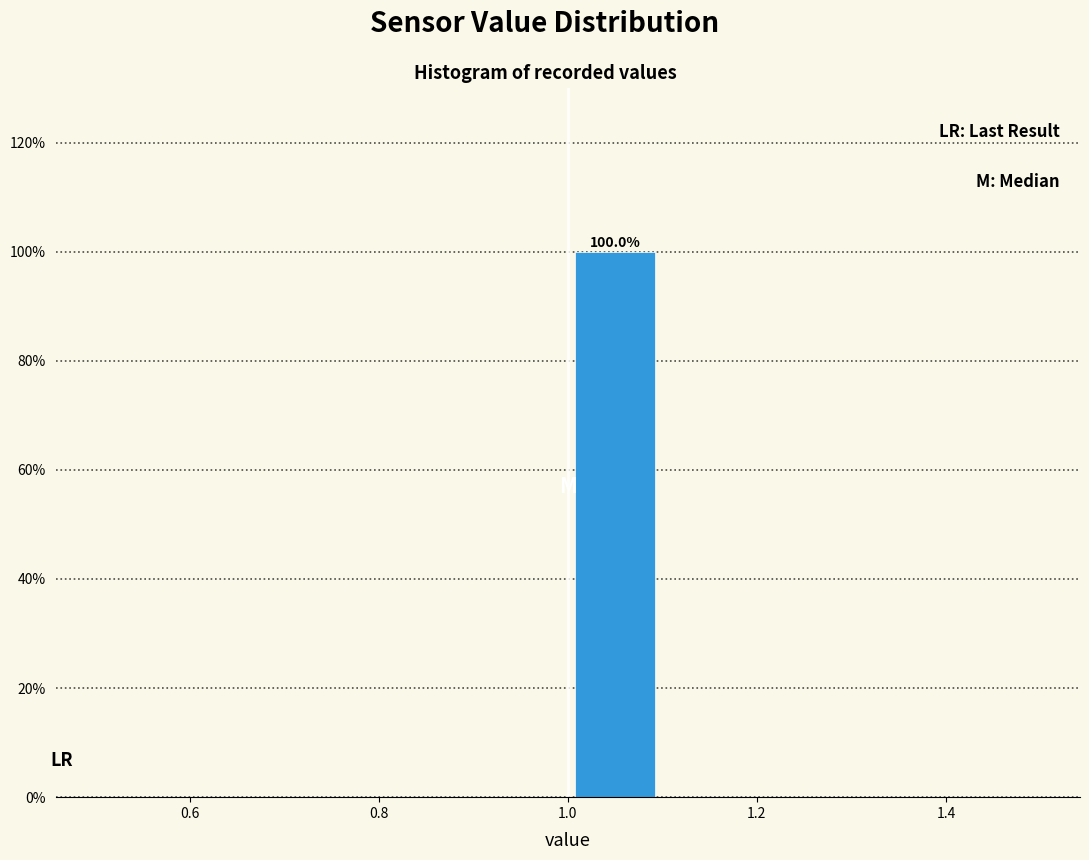

Which range on the x-axis has the tallest bar?

1.0 to 1.1